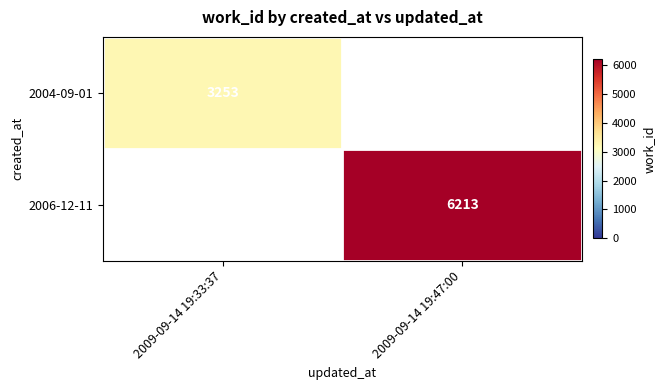

The 2006-12-11 series shows 8308 at 2009-09-14 19:47:00. True or false?

False